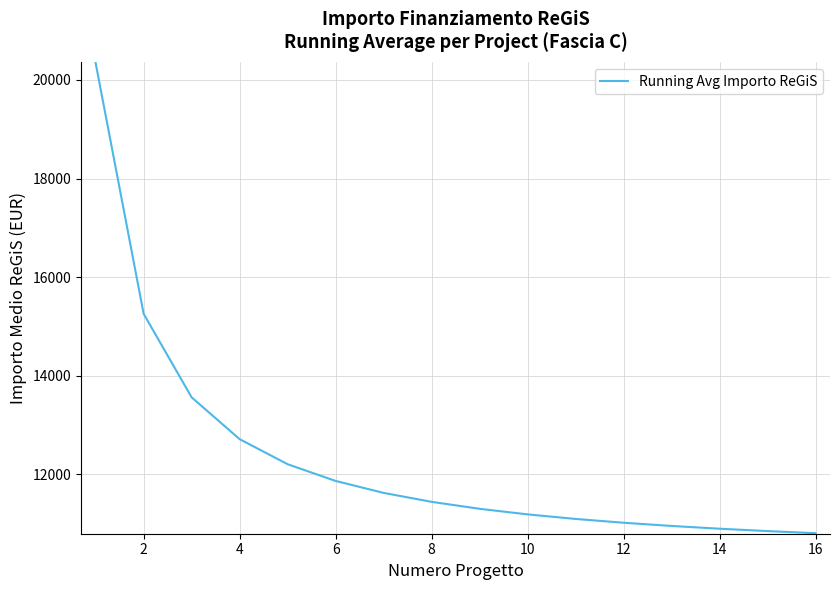

What is the smallest value displayed?

10807.8